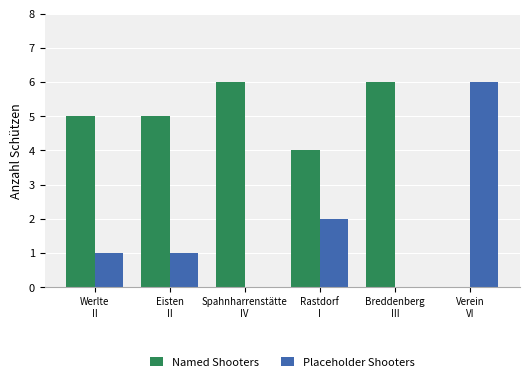

Which series has the largest total across all categories?

Named Shooters